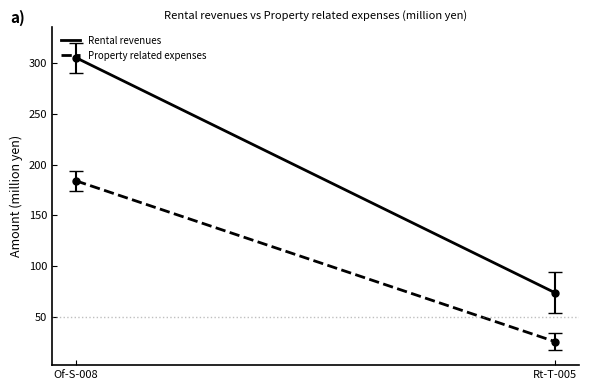

Rank the series by their average value, from highest to lowest.

Rental revenues, Property related expenses